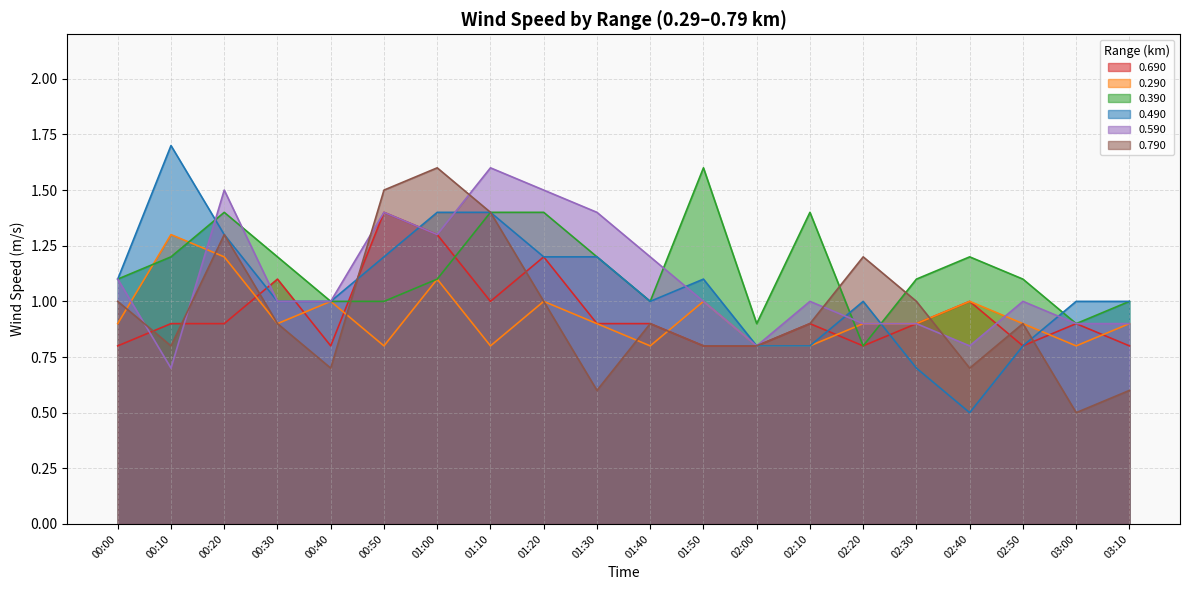

At which category does the chart reach its peak across all series?

00:10